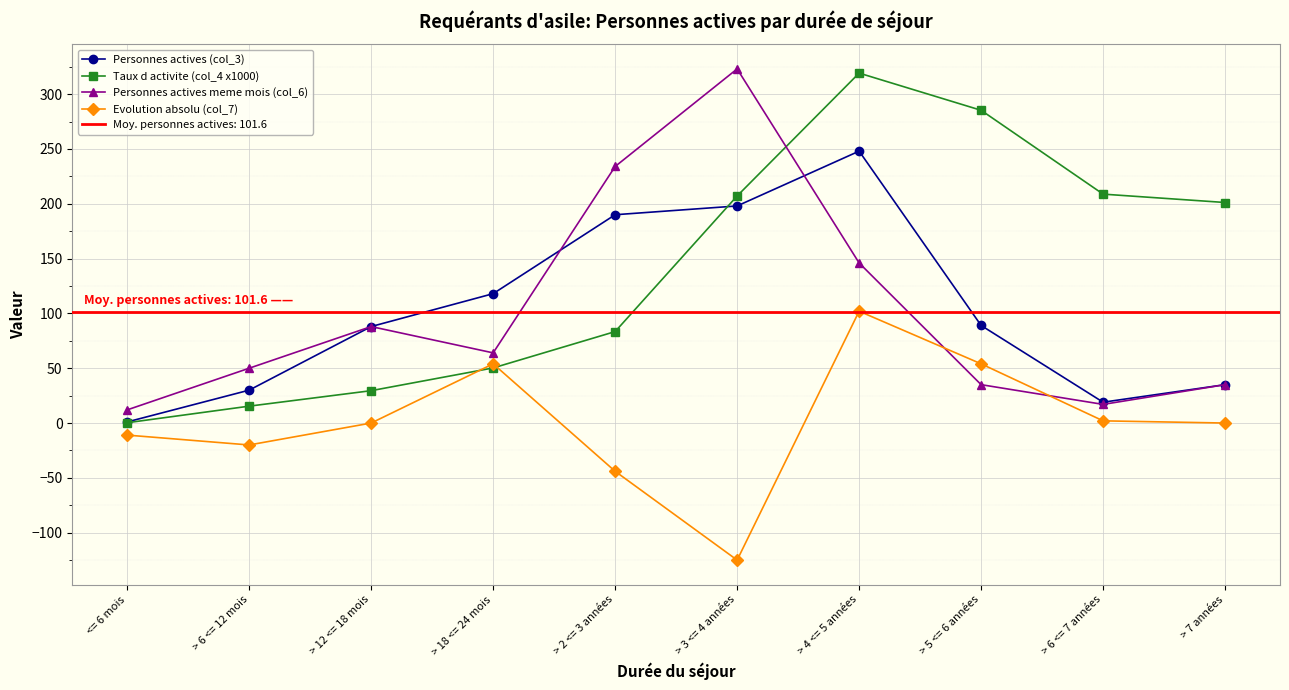

How many interior local peaks does the Evolution absolu (col_7) series have?

2